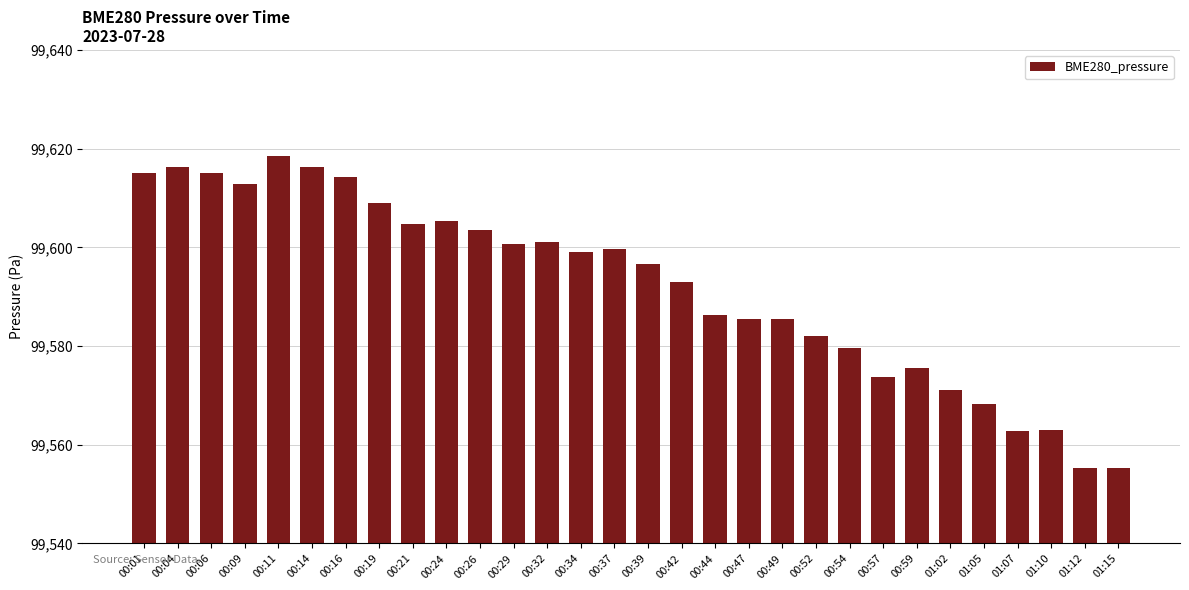

Count the number of data series in this chart.

1